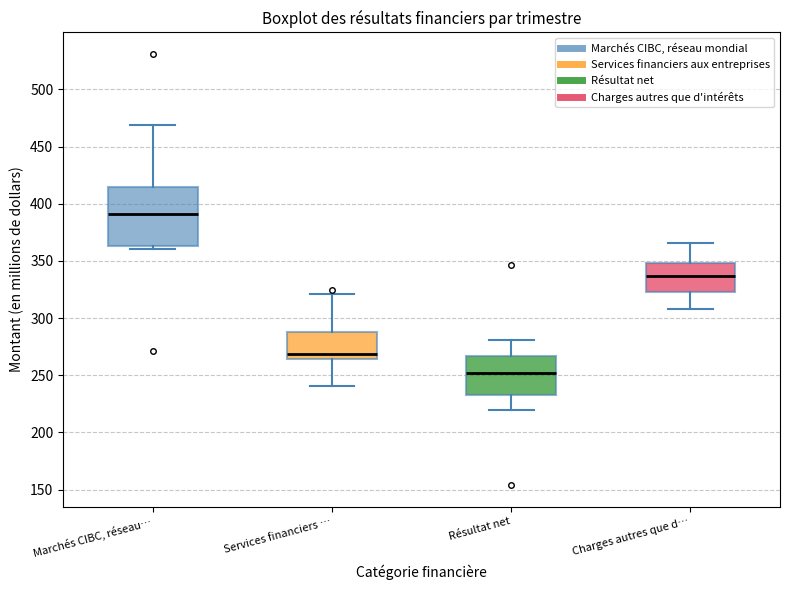

Reading left to right, transcribe this box plot: for each box, give where its median line is, the range the box spans, and where its two whiskers end, as read against the y-axis. The values are not printed on the chart, so give them approximately, as read against the axis.

Marchés CIBC, réseau…: median 390, box 365 to 415, whiskers 360 to 470
Services financiers …: median 270, box 265 to 290, whiskers 240 to 320
Résultat net: median 250, box 235 to 265, whiskers 220 to 280
Charges autres que d…: median 335, box 325 to 350, whiskers 310 to 365